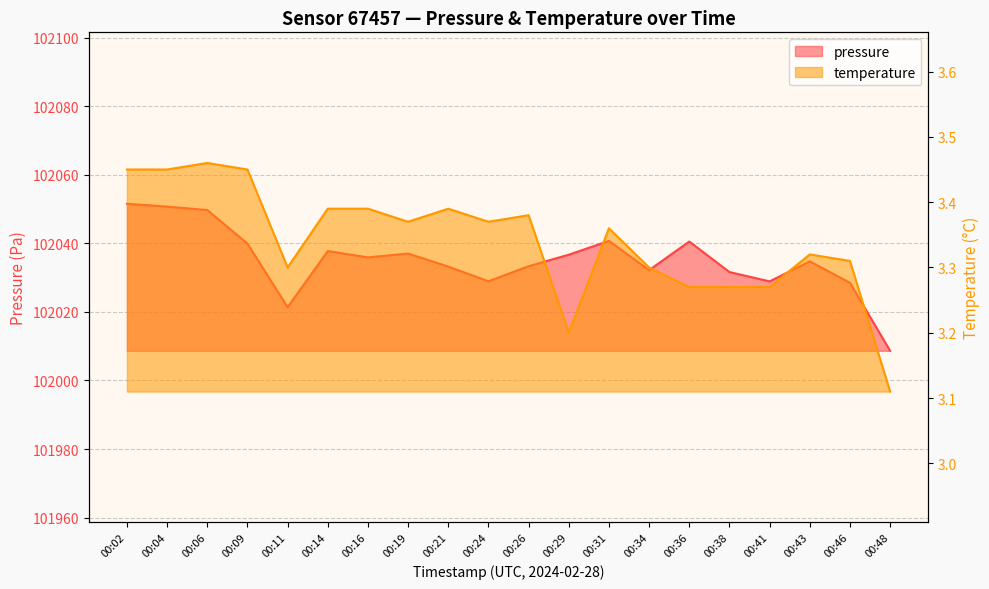

Reading left to right, list all the values displayed in this chart.

pressure: 102051.6	102050.7	102049.7	102039.9	102021.4	102037.8	102035.9	102037.0	102033.2	102028.9	102033.3	102036.7	102040.7	102032.2	102040.5	102031.6	102028.9	102034.8	102028.5	102008.7
temperature: 3.5	3.5	3.5	3.5	3.3	3.4	3.4	3.4	3.4	3.4	3.4	3.2	3.4	3.3	3.3	3.3	3.3	3.3	3.3	3.1